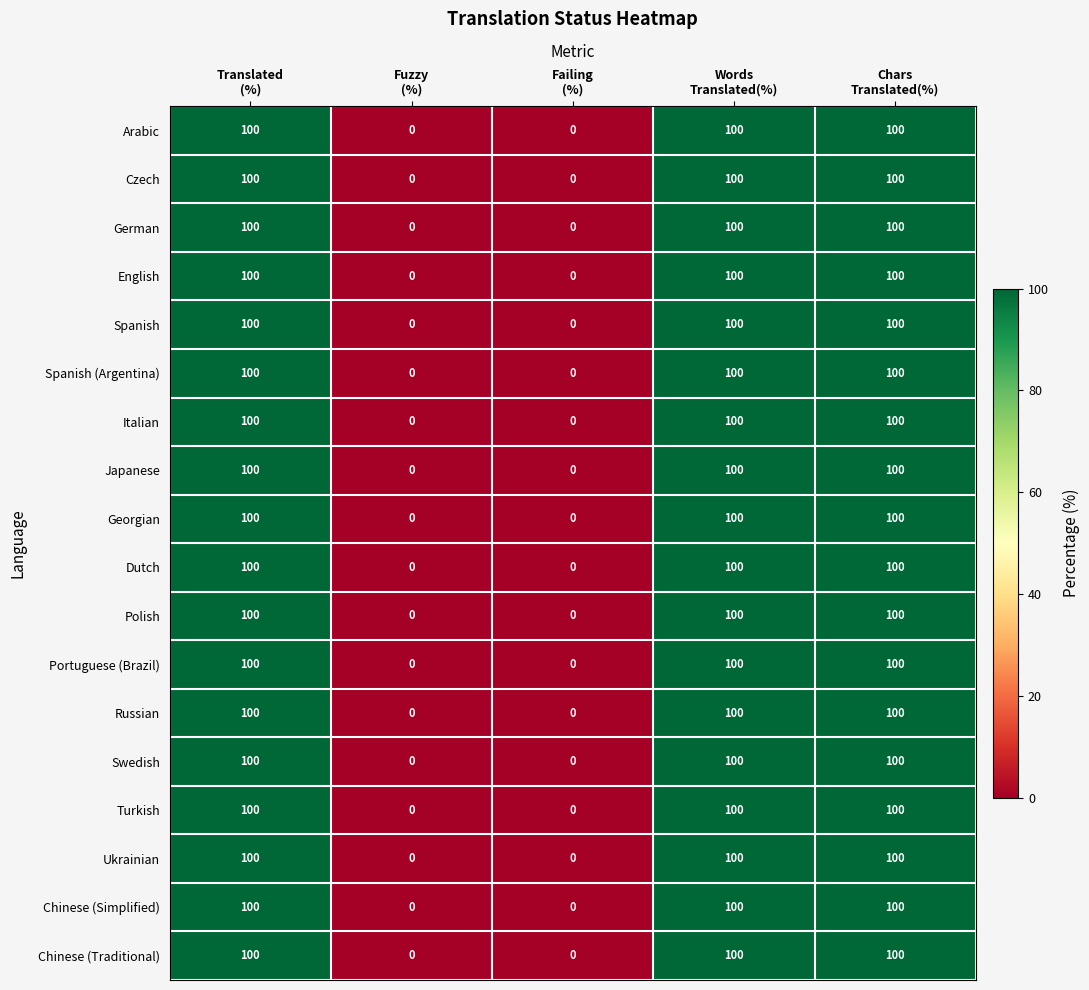

Count the Polish values in the range 0 to 100.

5